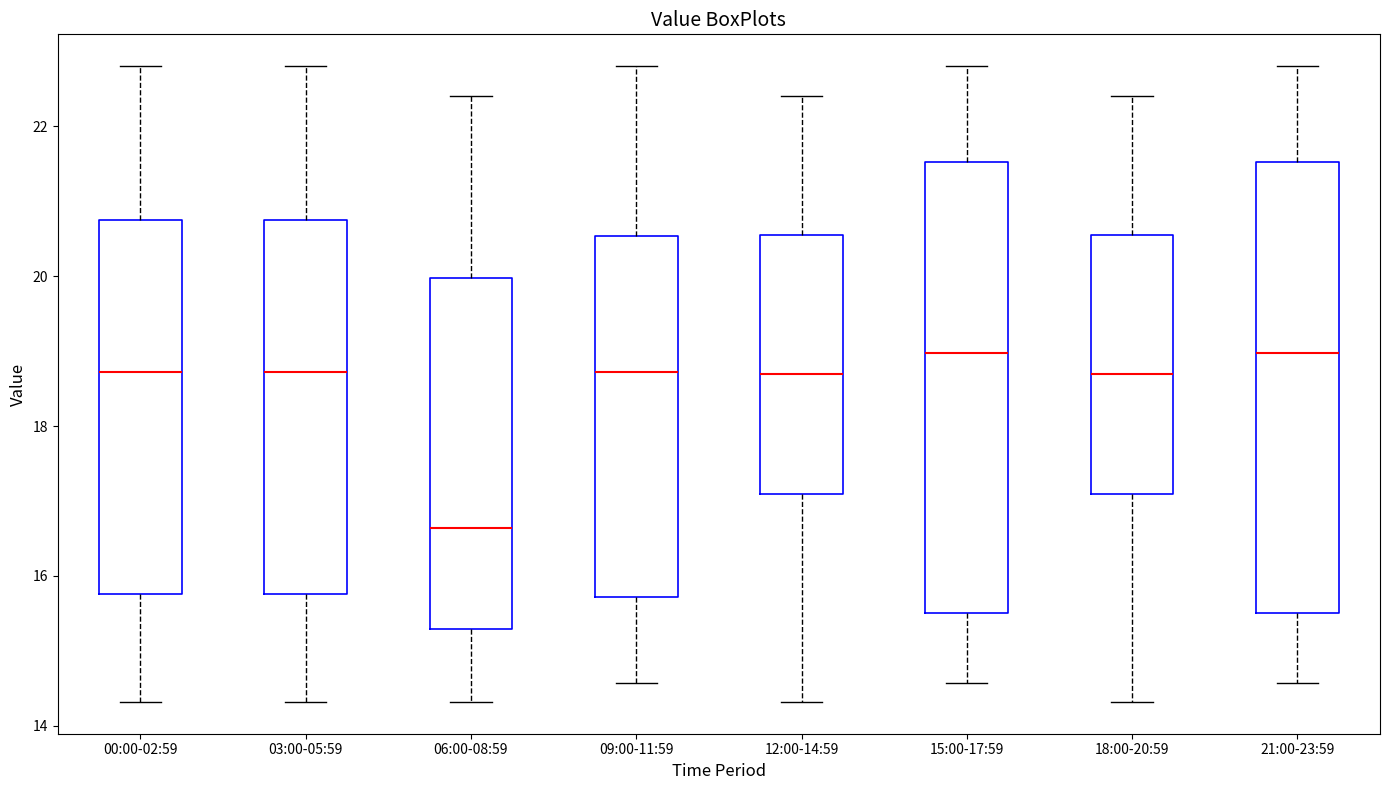

Reading left to right, read every box against the y-axis: the position of its median line, the range the box covers, and the ends of its whiskers. The values are not printed on the chart, so give them approximately, as read against the axis.

00:00-02:59: median 18.8, box 15.8 to 20.8, whiskers 14.4 to 22.8
03:00-05:59: median 18.8, box 15.8 to 20.8, whiskers 14.4 to 22.8
06:00-08:59: median 16.6, box 15.2 to 20.0, whiskers 14.4 to 22.4
09:00-11:59: median 18.8, box 15.8 to 20.6, whiskers 14.6 to 22.8
12:00-14:59: median 18.8, box 17.0 to 20.6, whiskers 14.4 to 22.4
15:00-17:59: median 19.0, box 15.6 to 21.6, whiskers 14.6 to 22.8
18:00-20:59: median 18.8, box 17.0 to 20.6, whiskers 14.4 to 22.4
21:00-23:59: median 19.0, box 15.6 to 21.6, whiskers 14.6 to 22.8